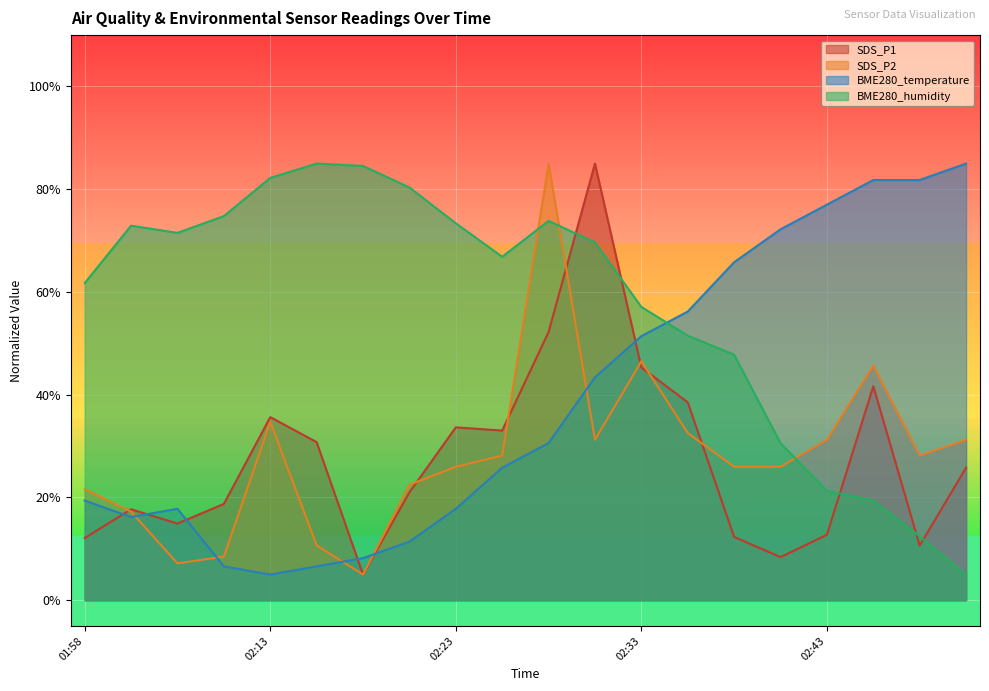

At which category does SDS_P2 reach its first local peak?

02:13